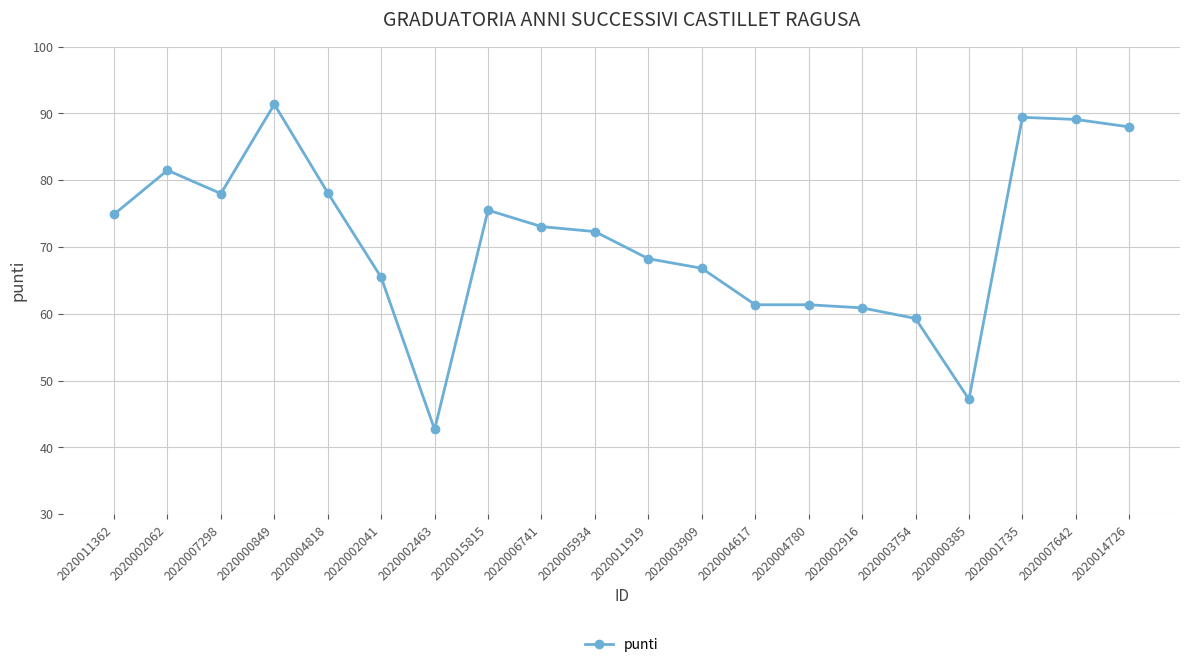

What is the value of the 8th point from the left?

75.5